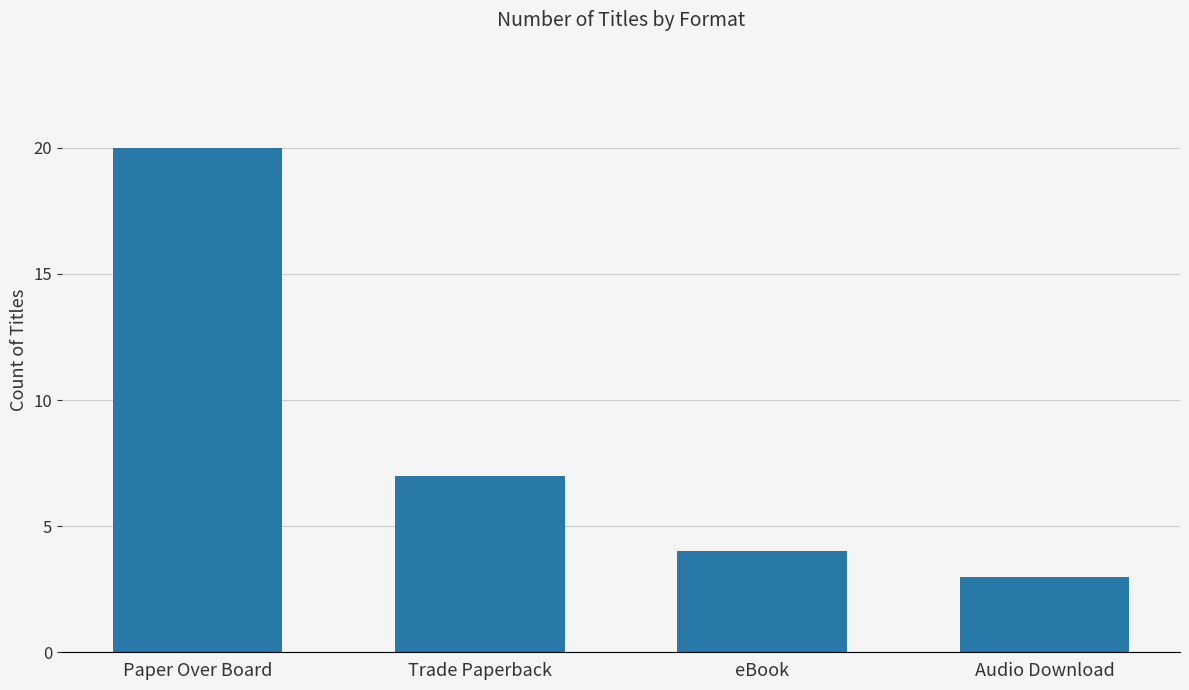

At which label is the value closest to 11?

Trade Paperback